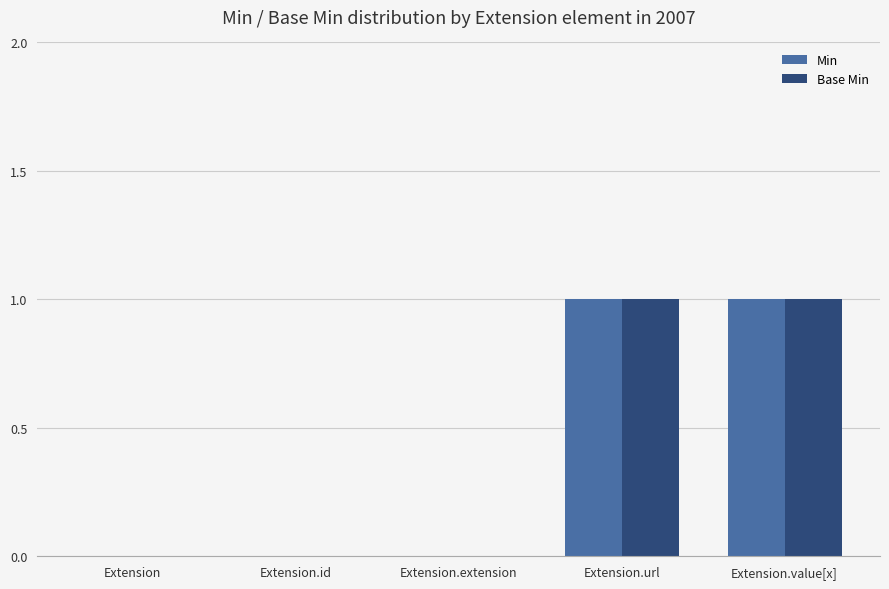

The value of Base Min at Extension.url is 1. True or false?

True